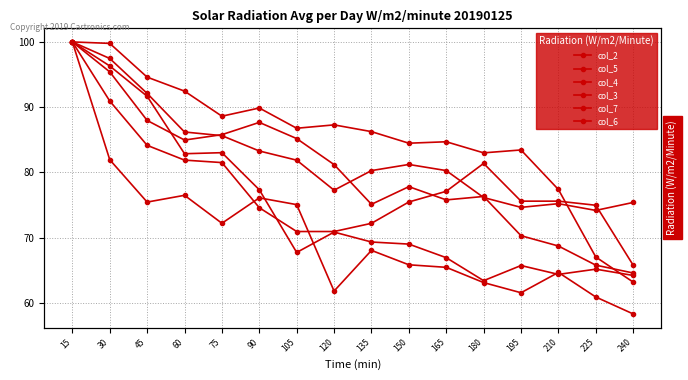

At 75, list the series in order from largest to smallest.

col_7, col_3, col_5, col_2, col_4, col_6